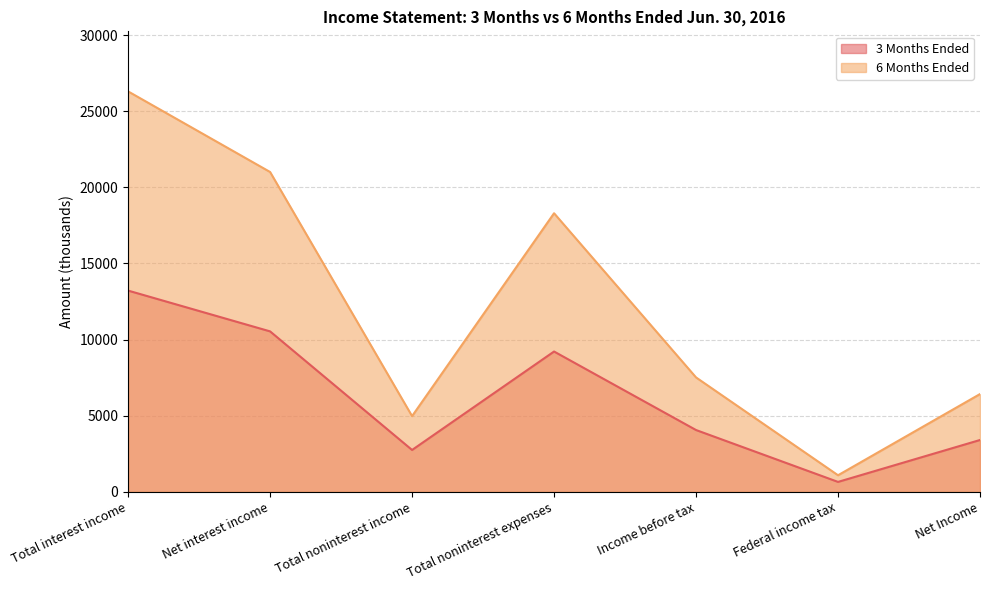

Reading right to left, what are all the values shown in this chart?

3 Months Ended: Net Income=3407	Federal income tax=655	Income before tax=4062	Total noninterest expenses=9218	Total noninterest income=2752	Net interest income=10540	Total interest income=13218
6 Months Ended: Net Income=6424	Federal income tax=1092	Income before tax=7516	Total noninterest expenses=18298	Total noninterest income=4975	Net interest income=21007	Total interest income=26299